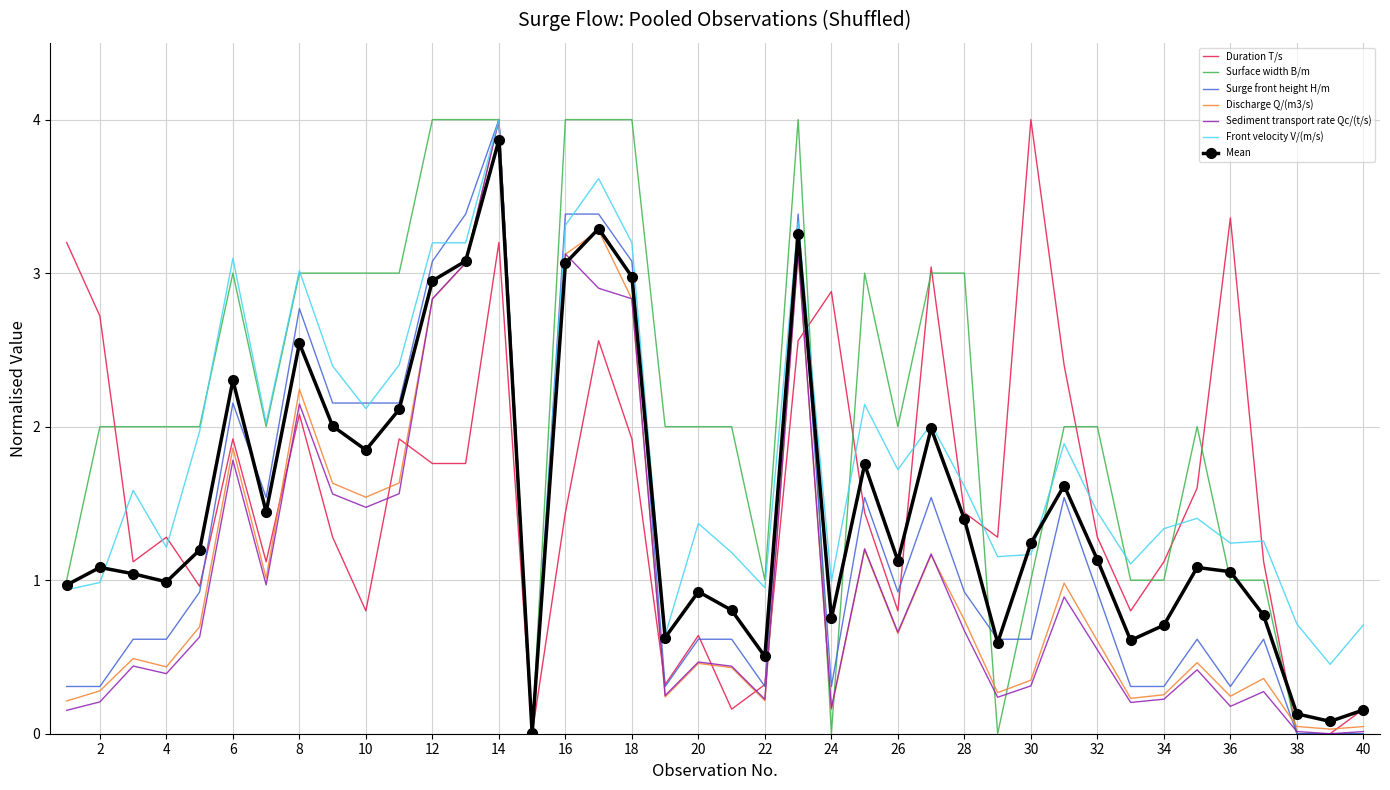

After their last crossing, which series has the higher values: Surface width B/m or Duration T/s?

Duration T/s